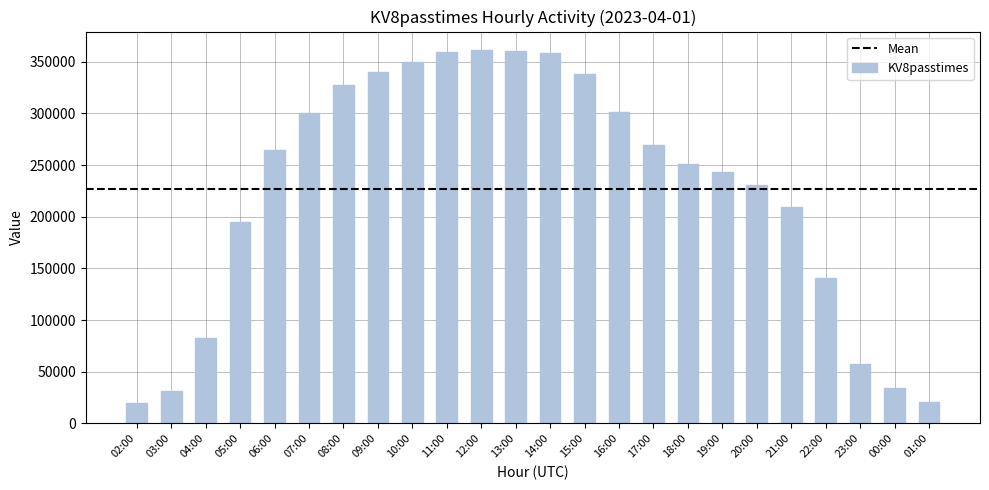

The chart shows a value of 251399 at 18:00. True or false?

True